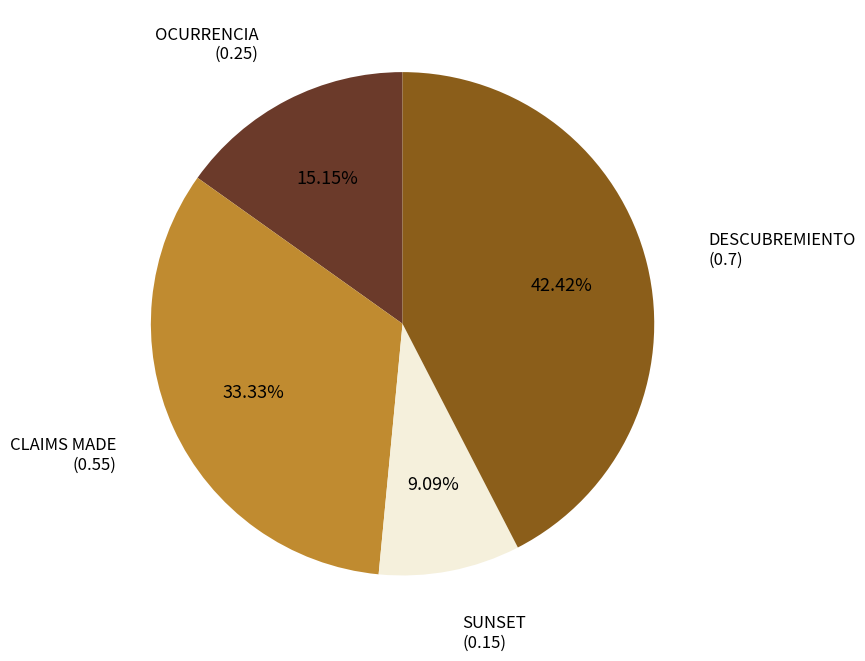

Does CLAIMS MADE account for over 50% of the chart?

No